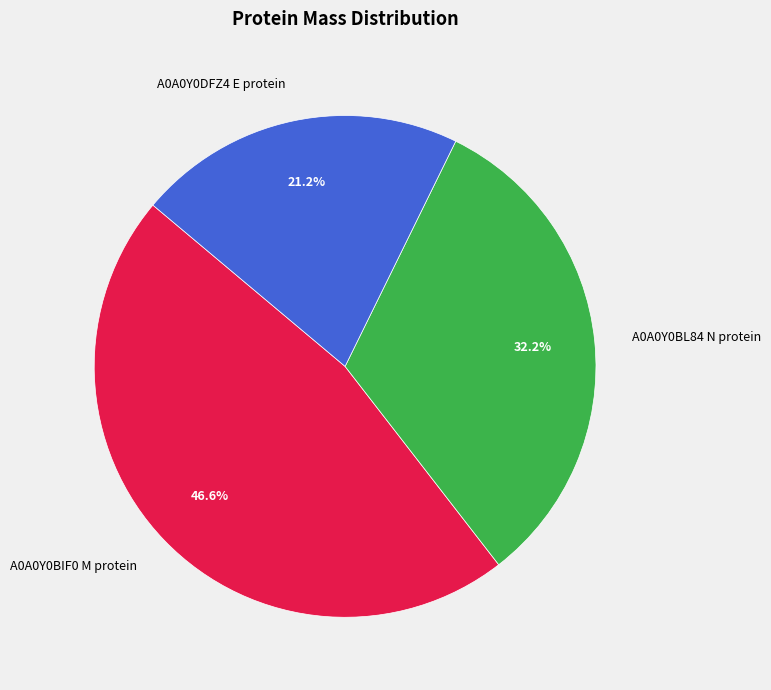

True or false: A0A0Y0BL84 N protein accounts for 32% of the total.

True